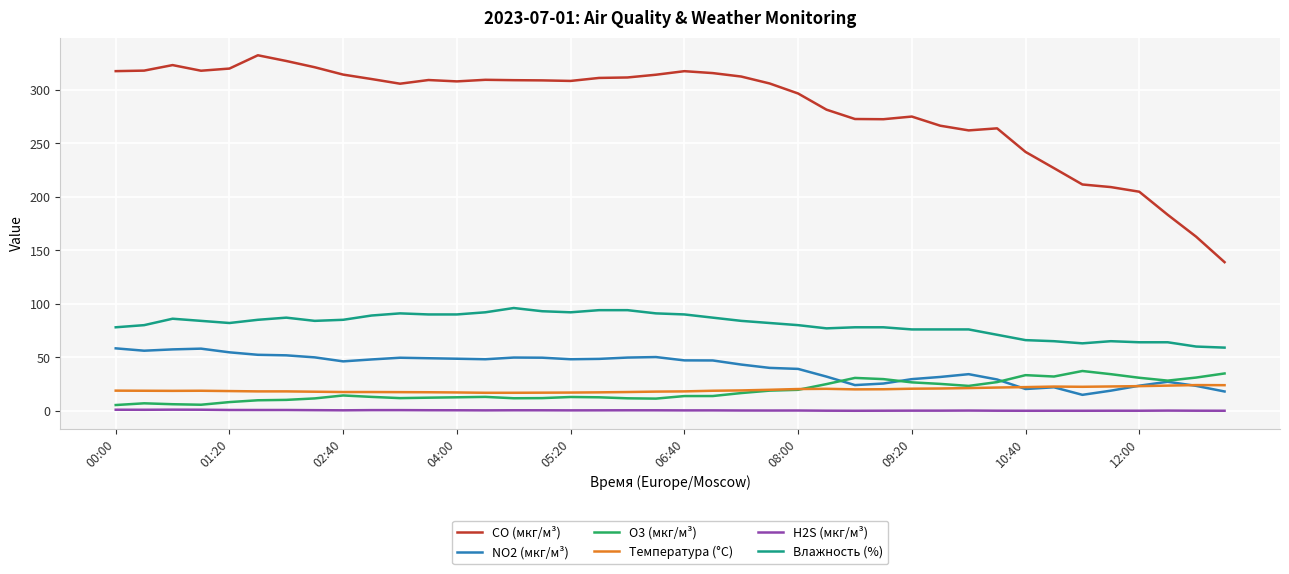

True or false: Температура (°C) and CO (мкг/м³) intersect in this chart.

False